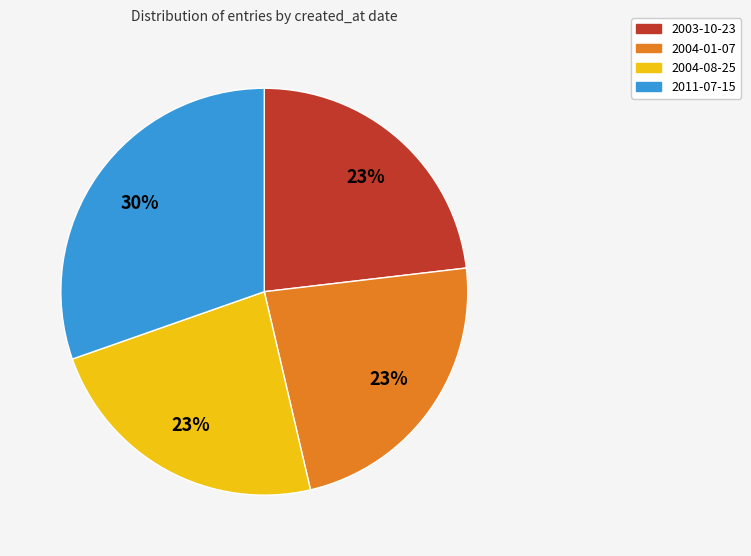

Which slice is the largest?

2011-07-15